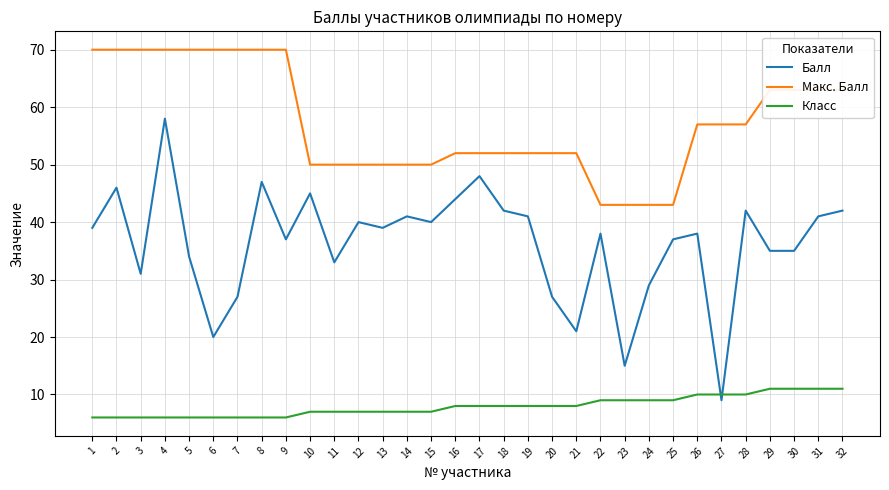

Which series ends up on top after the final intersection of Балл and Класс?

Балл